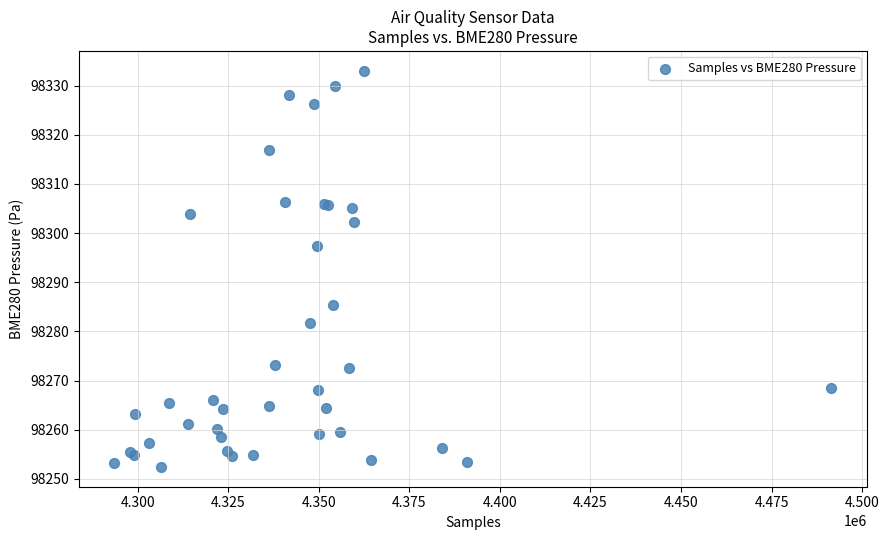

What Y value in the scatter plot is closest to 98292?

98297.3